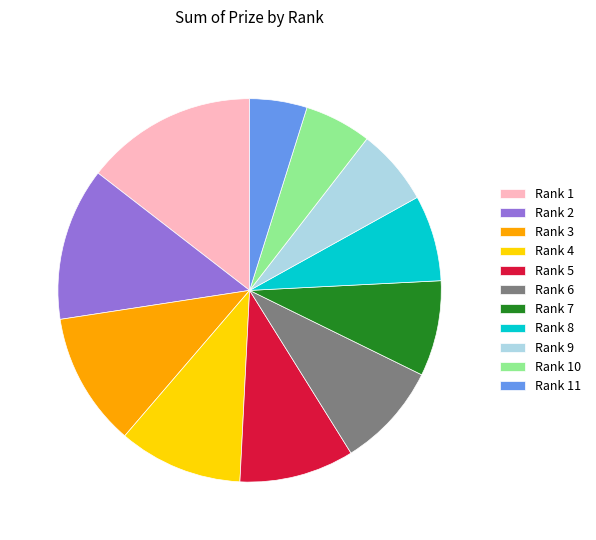

How many slices are in this pie chart?

11